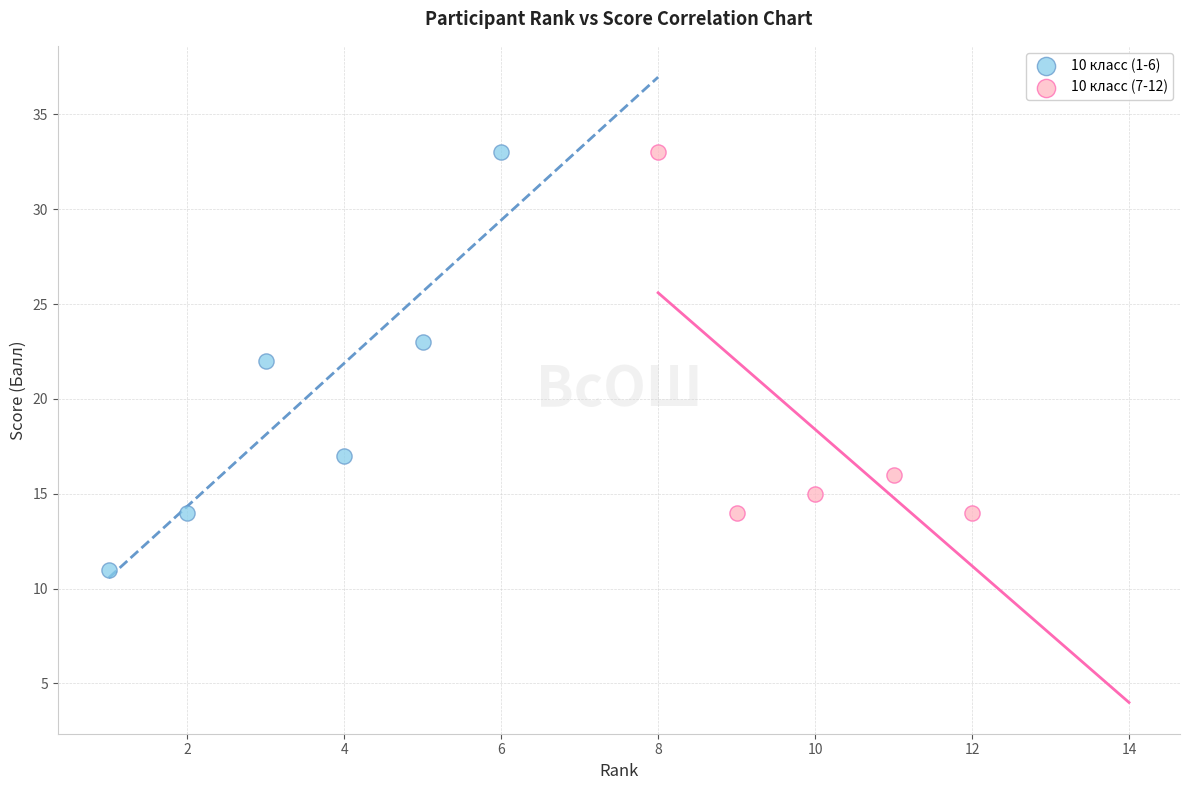

Which series reaches the minimum Y coordinate?

10 класс (1-6)